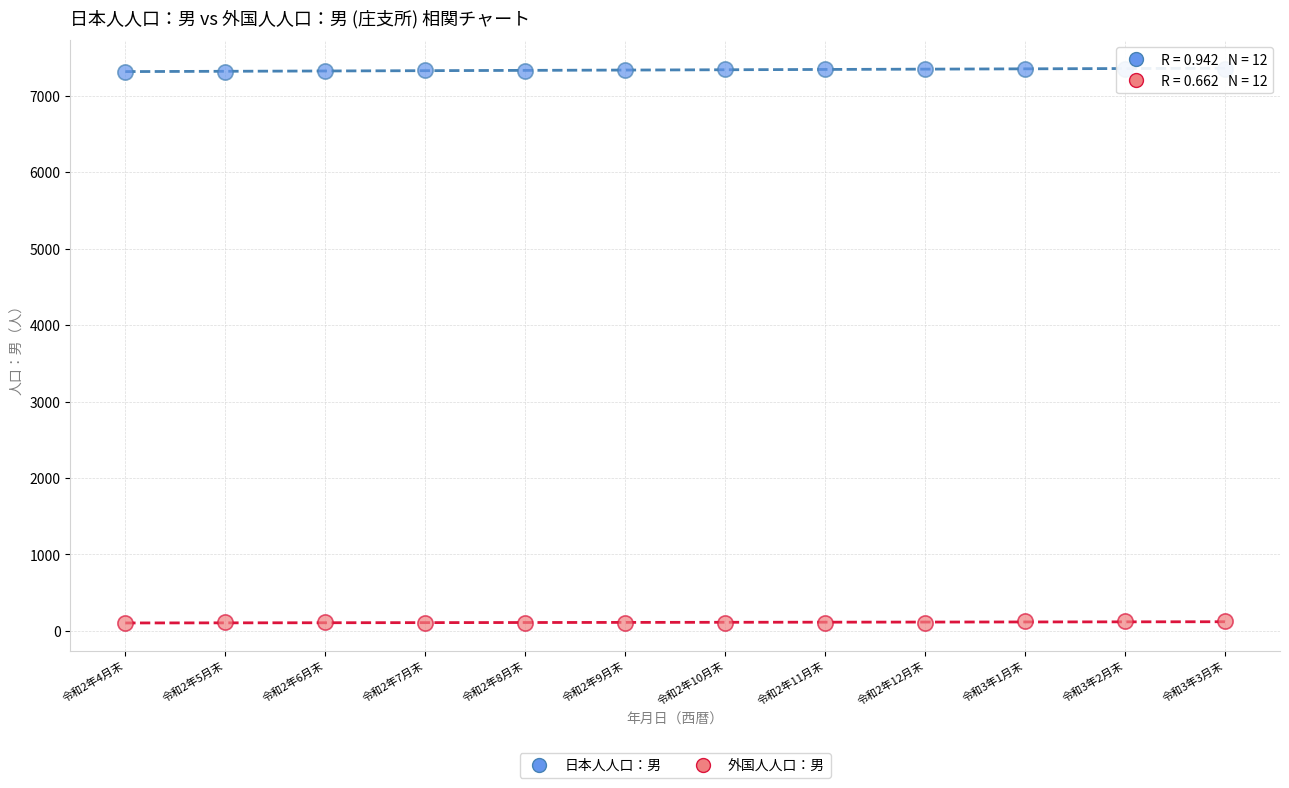

Across all data points, what is the range of Y values (max minus min)?

7248